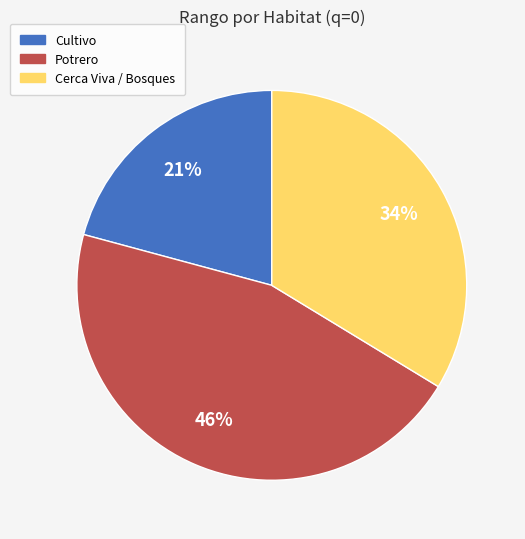

Is there a majority slice in this chart?

No